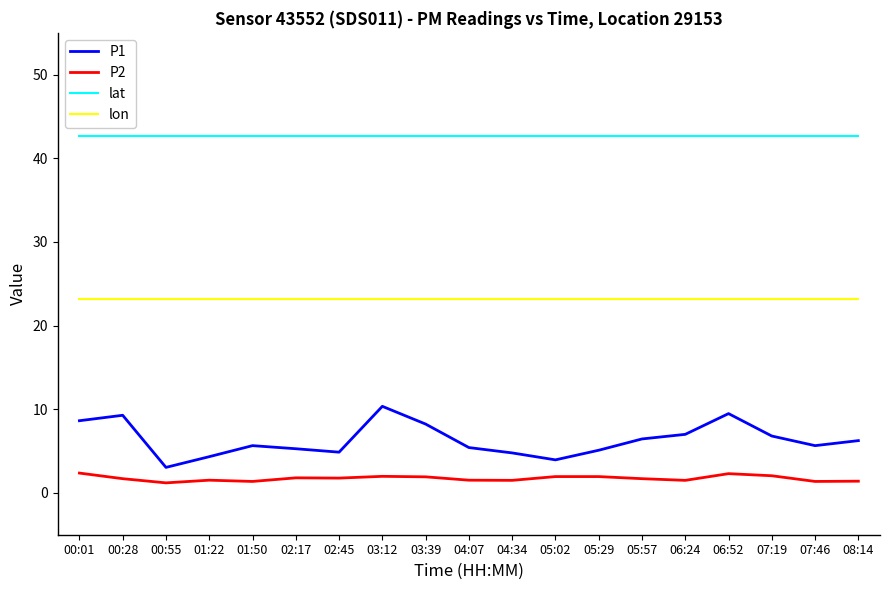

Is the value of P2 at 05:02 greater than the value of P1 at 05:57?

No